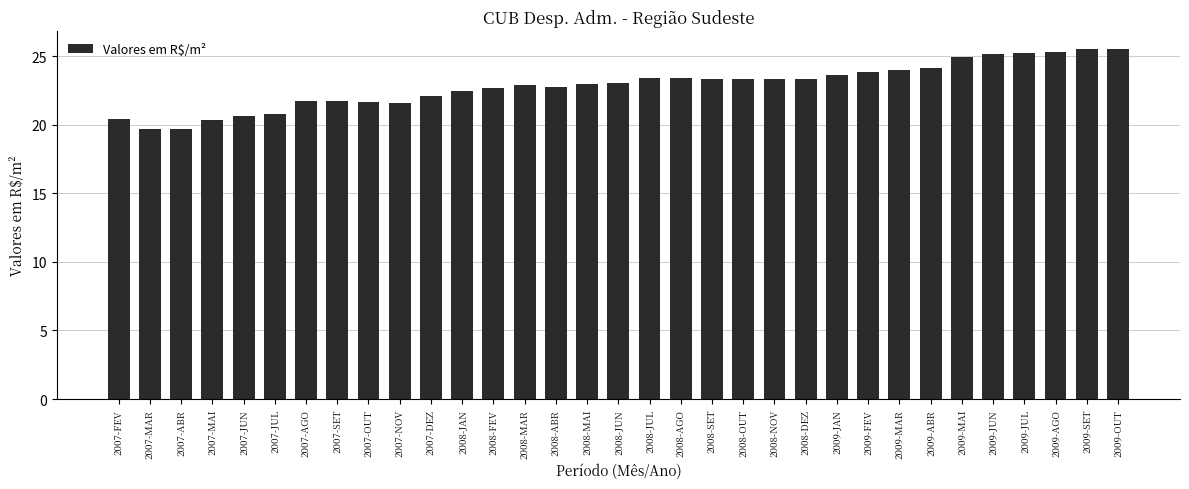

What is the label of the 26th bar from the left?

2009-MAR